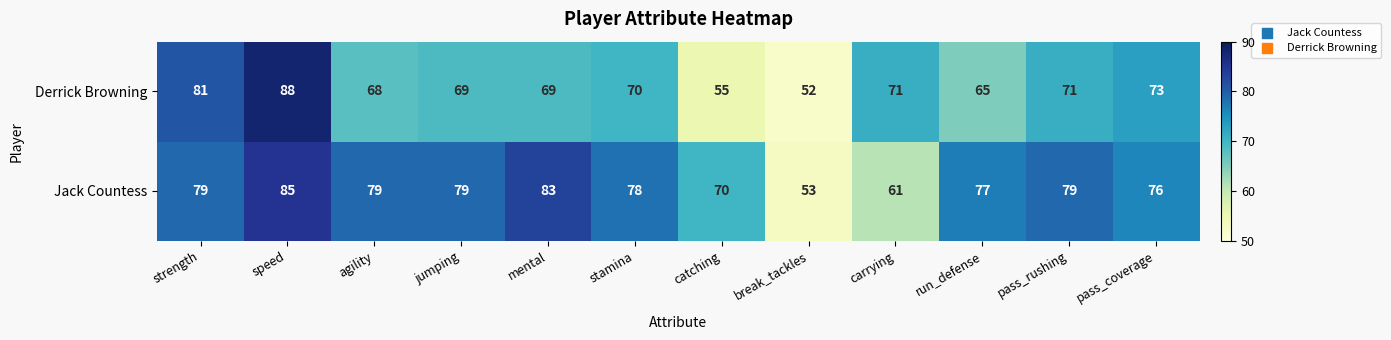

At which label does Derrick Browning reach its minimum?

break_tackles